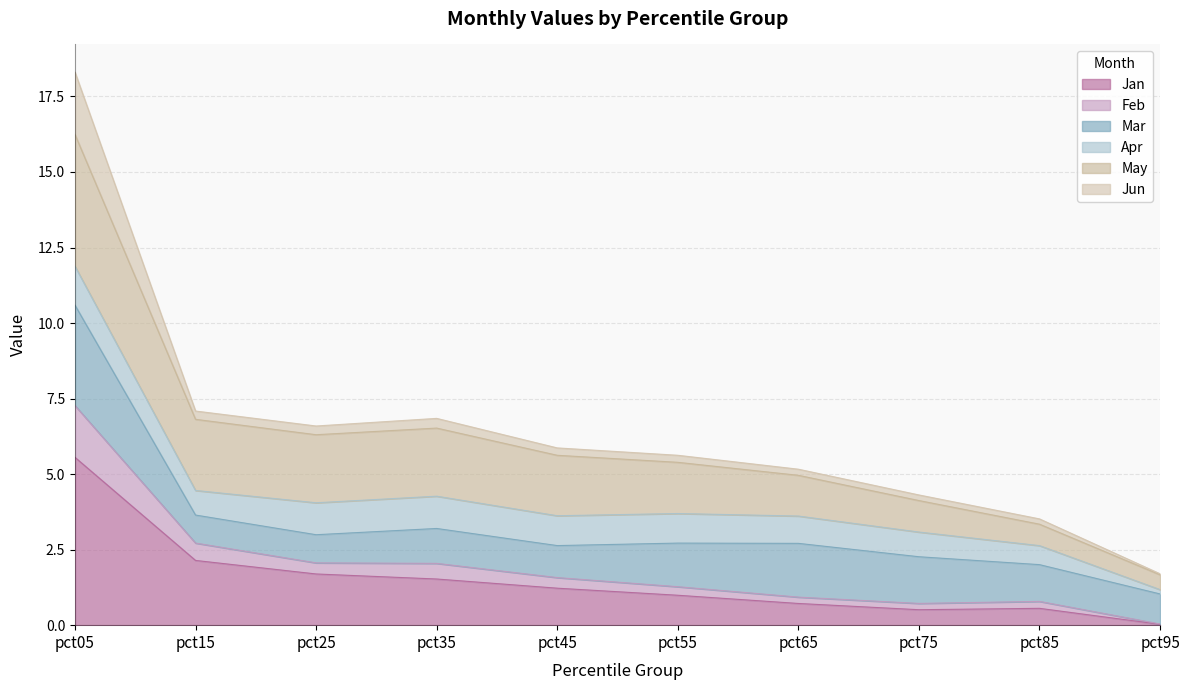

The value of Jan at pct15 is 0.8. True or false?

False